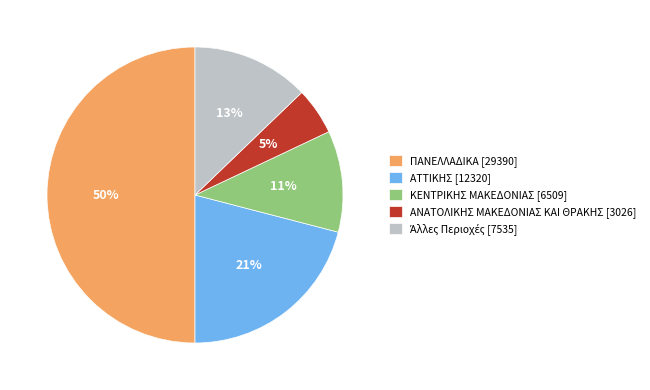

To the nearest percent, what percentage of the pie is ΚΕΝΤΡΙΚΗΣ ΜΑΚΕΔΟΝΙΑΣ [6509]?

11%